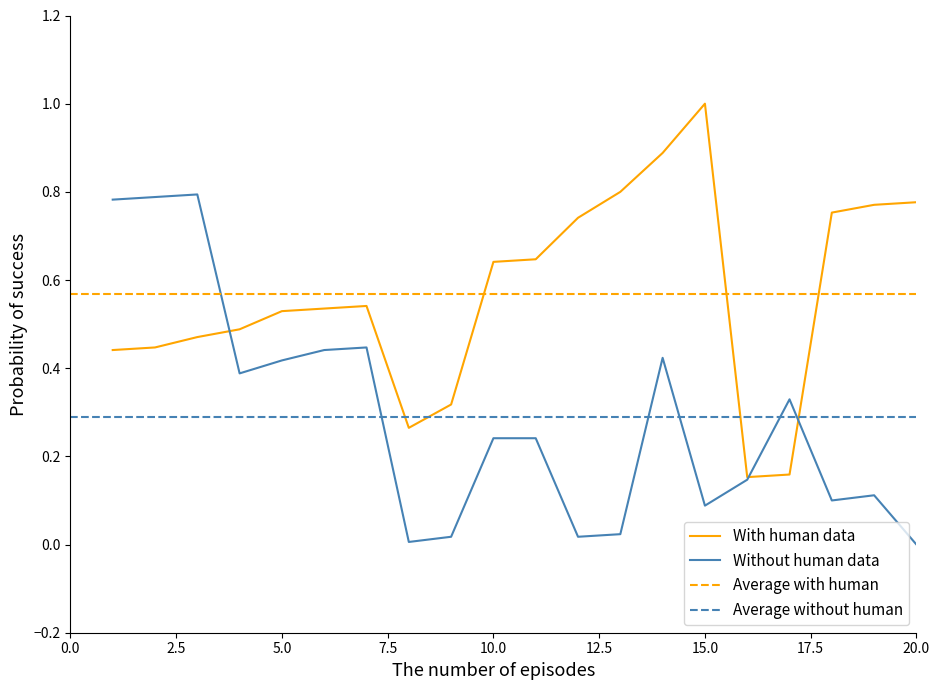

The Jl. No. (villages 21-40) series shows 0.8 at 1. True or false?

True